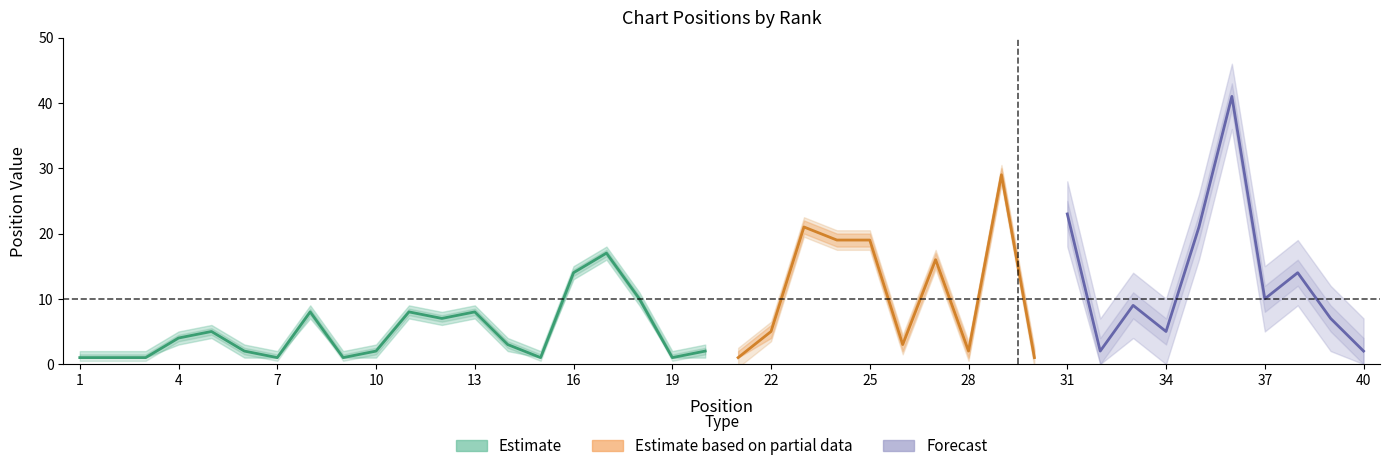

Where is Peak_lower nearest to the value 20?

23